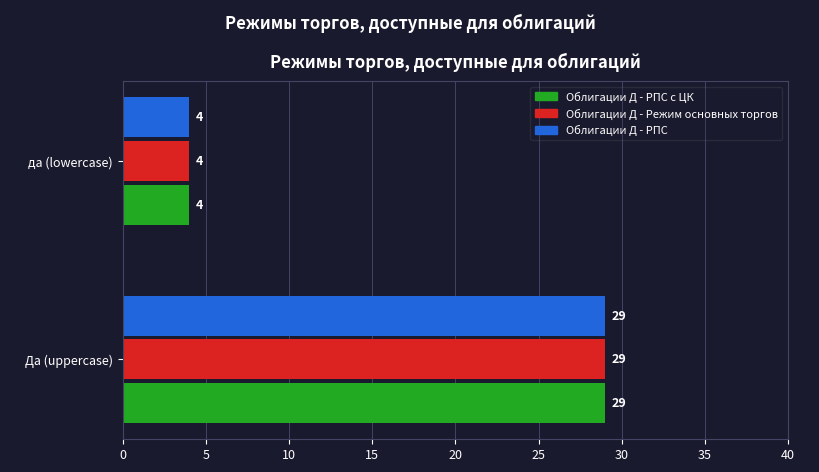

At which label is Облигации Д - Режим основных торгов closest to 16?

да (lowercase)